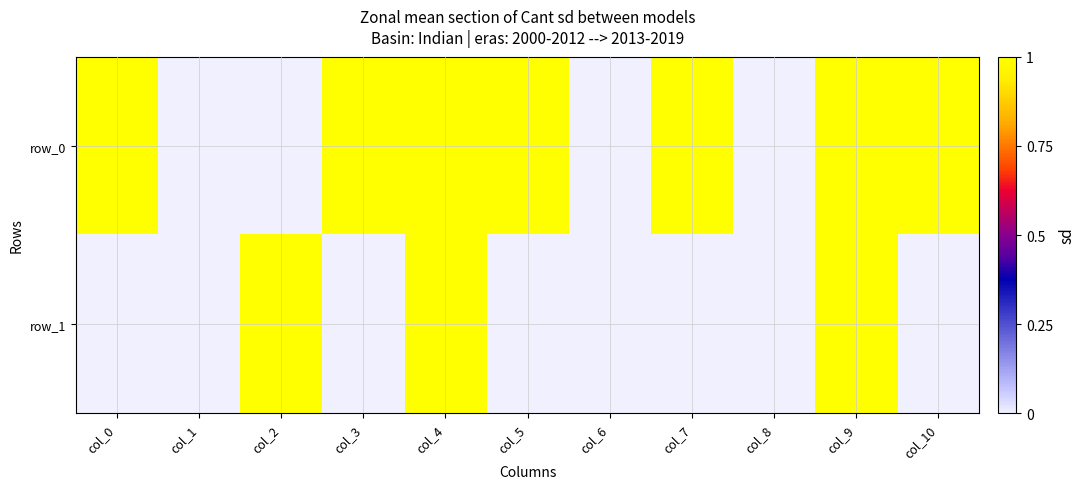

Reading left to right, what are all the values shown in this chart?

row_0: 1	0	0	1	1	1	0	1	0	1	1
row_1: 0	0	1	0	1	0	0	0	0	1	0